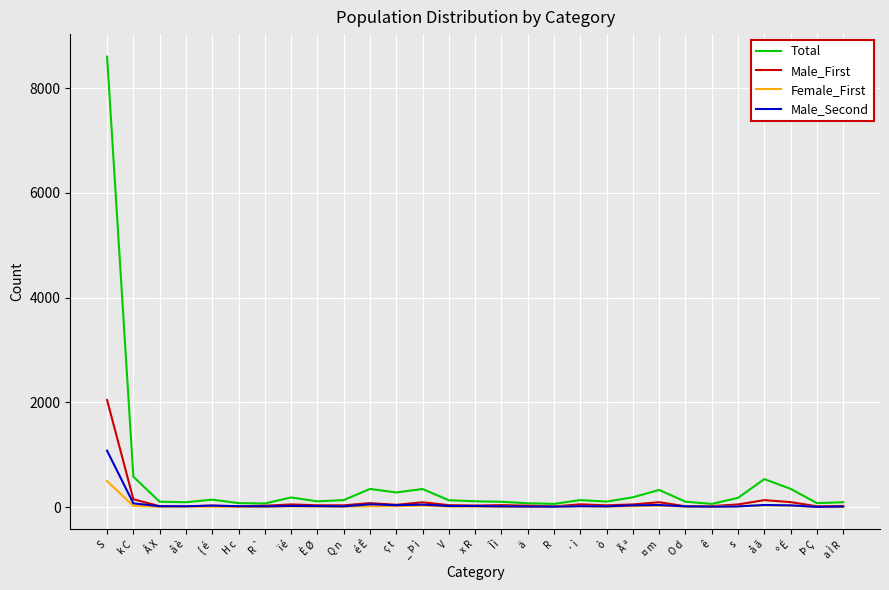

What is the difference between the highest and lowest values at O d?

93